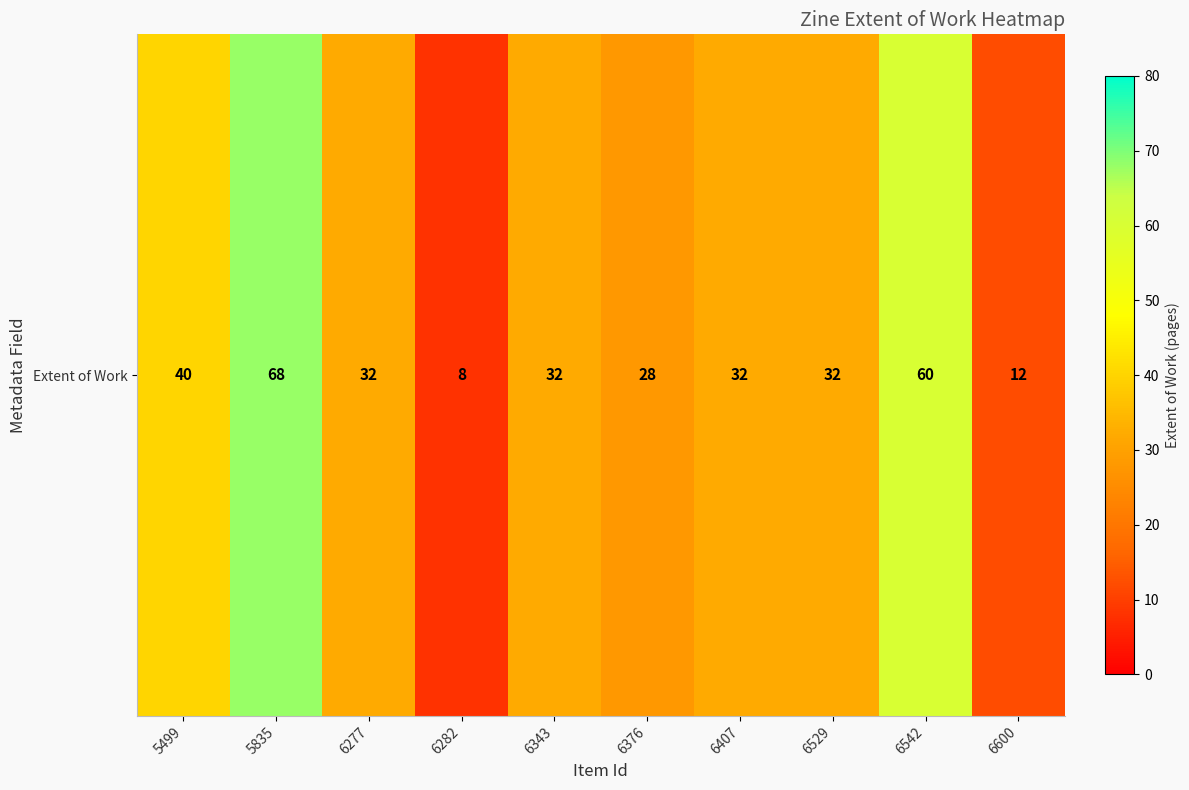

Count the number of categories in the chart.

10